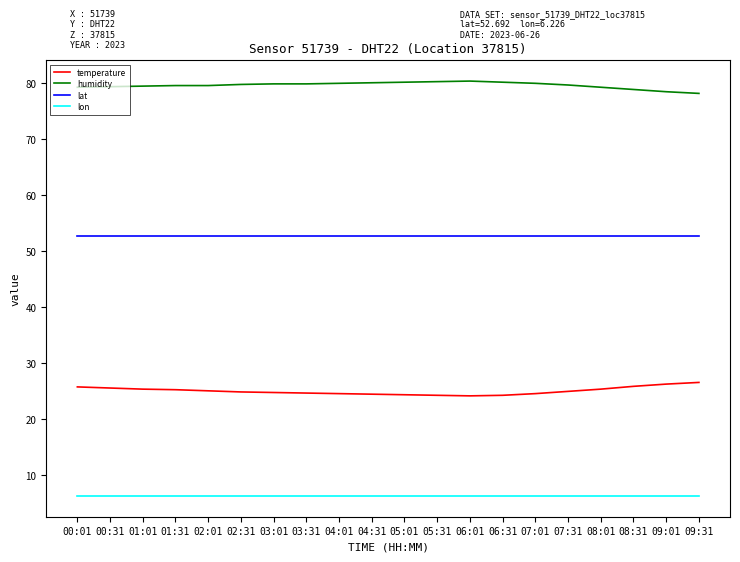

At 09:01, list the series in order from smallest to largest.

lon, temperature, lat, humidity